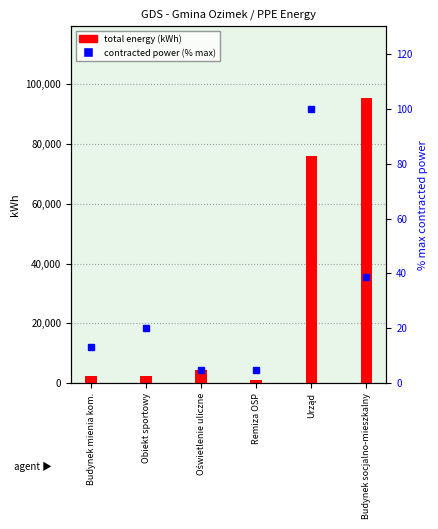

Reading left to right, extract all data points from this chart.

total energy (kWh): 2510.0	2266.0	4383.0	1039.0	75873.0	95410.0
contracted power (% max): 13.1	20.2	5.0	5.0	100.0	38.8